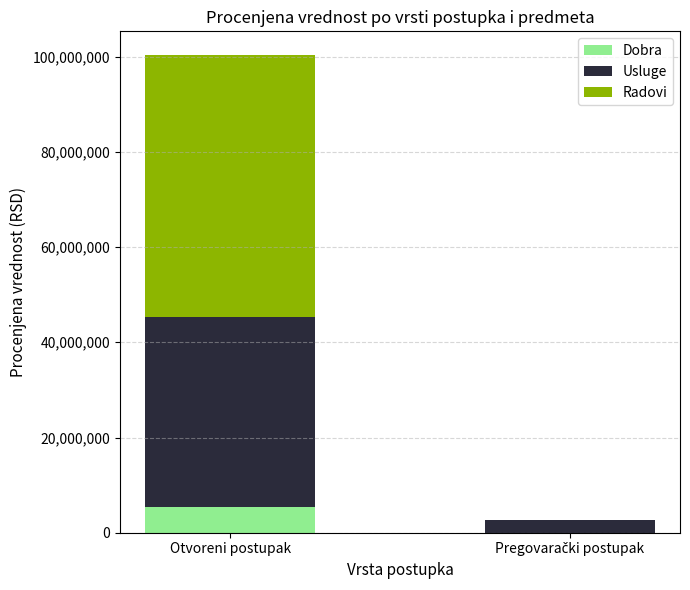

What is the sum of all Dobra values?

5500000